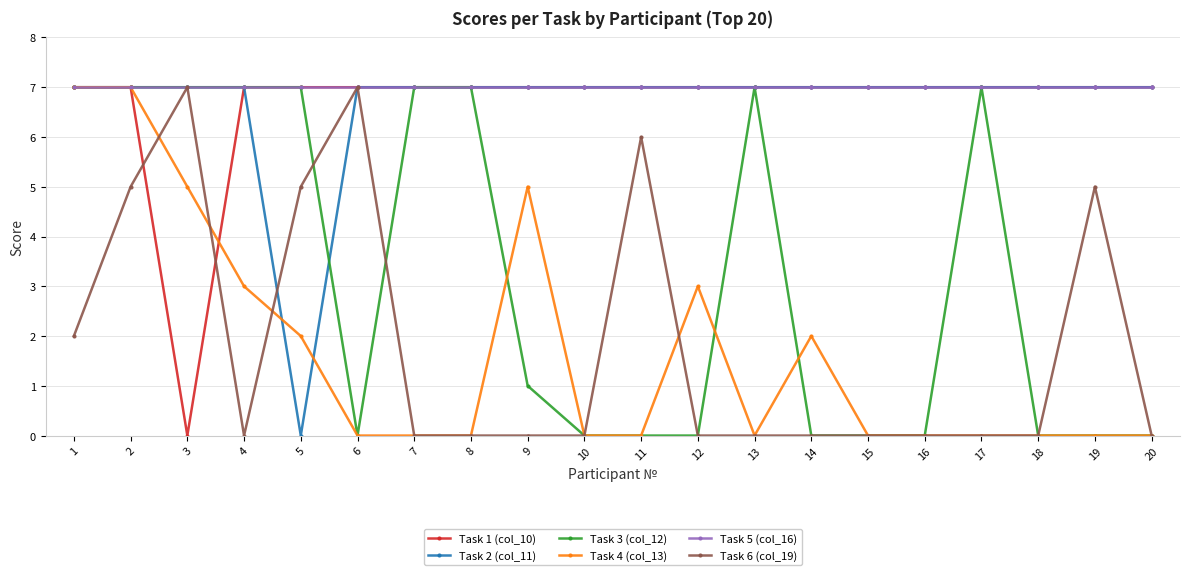

At which label is Task 2 (col_11) closest to 3?

5